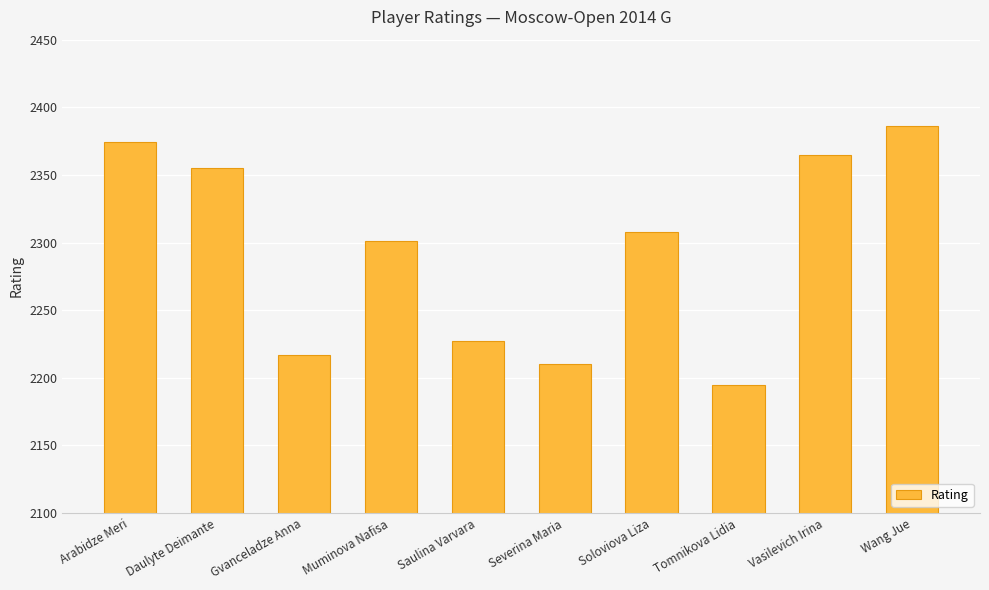

What is the minimum value shown in the chart?

2195